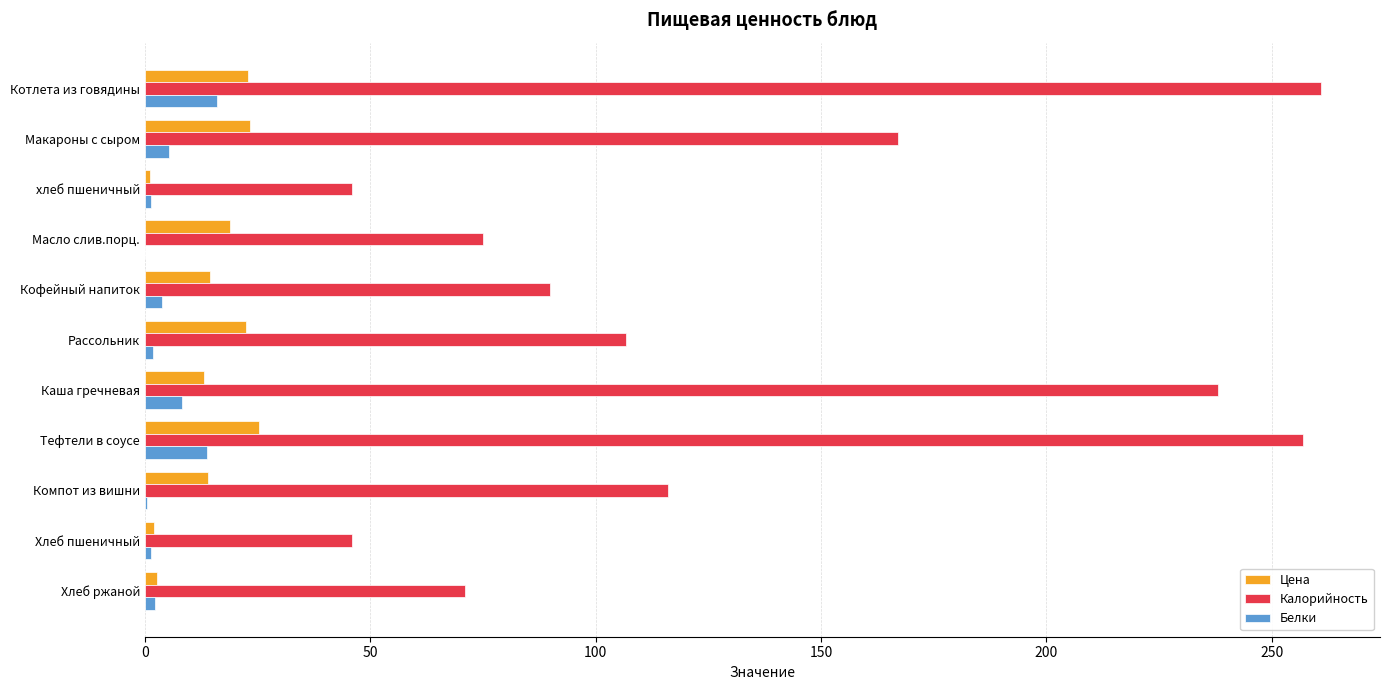

True or false: Цена has a value of 19.0 at Масло слив.порц..

True